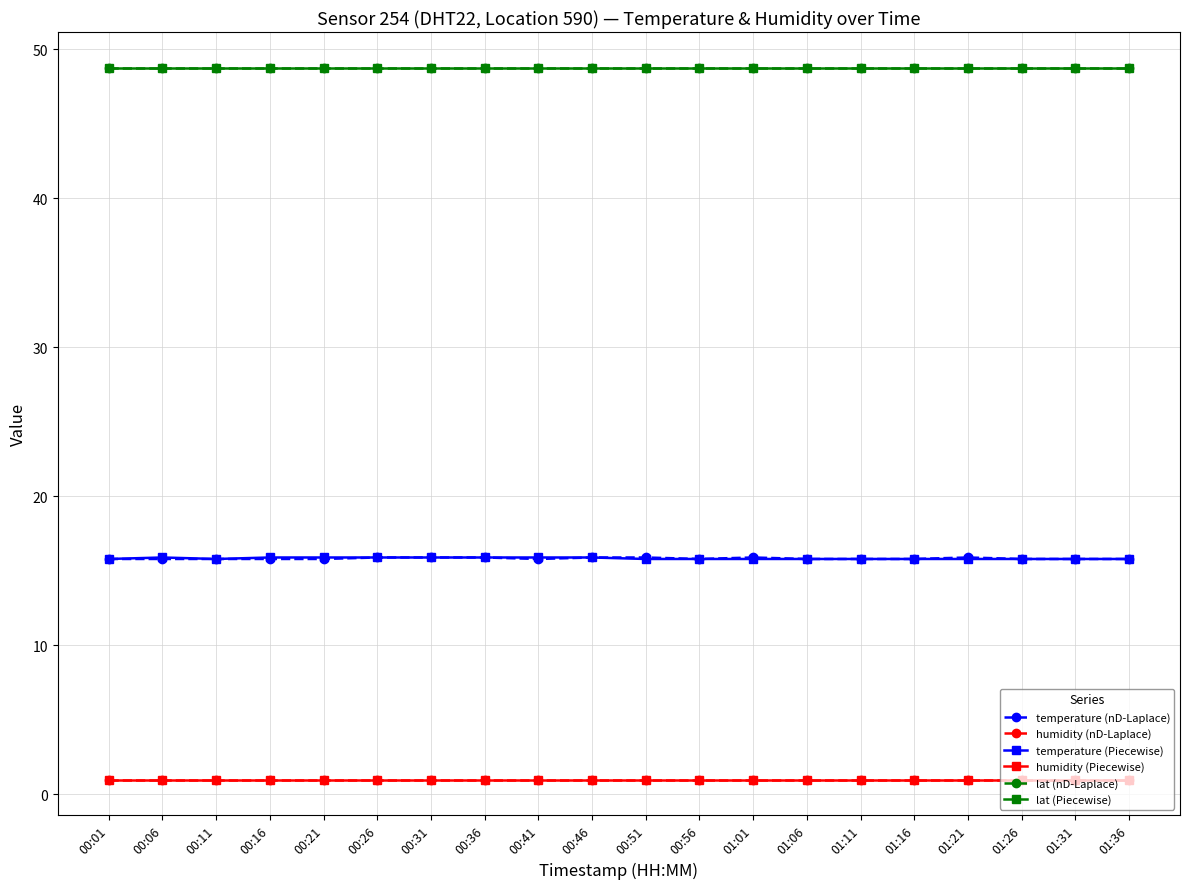

Is it true that temperature (Piecewise) equals 24.8 at 00:46?

False